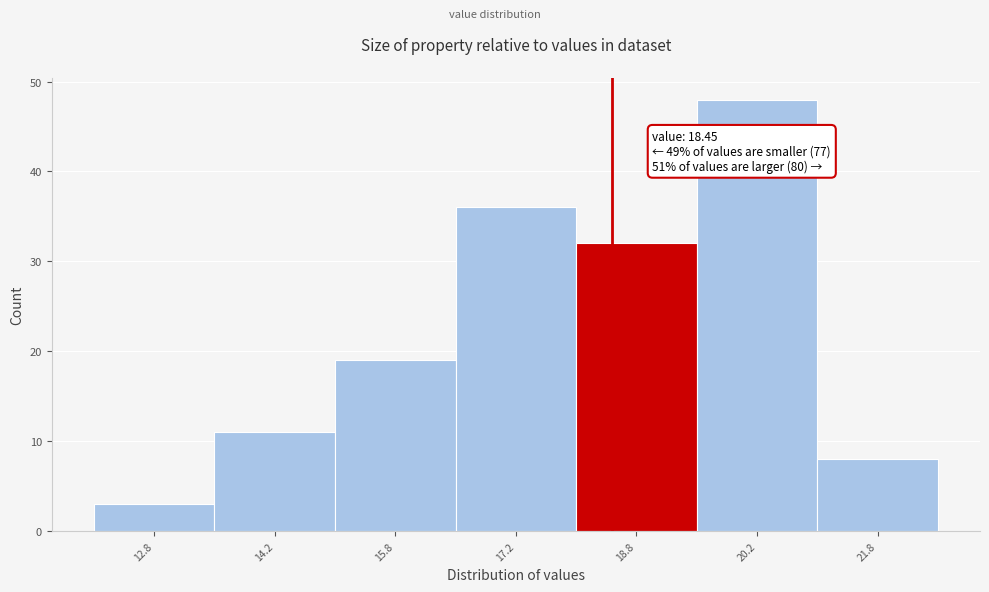

Over which range of the x-axis is the bar tallest?

19.5 to 21.0